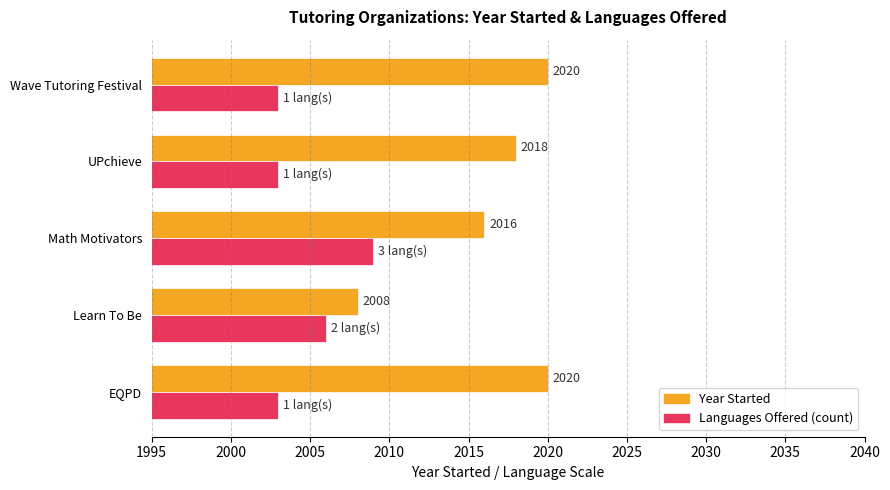

At which category is the sum across all series the highest?

Math Motivators